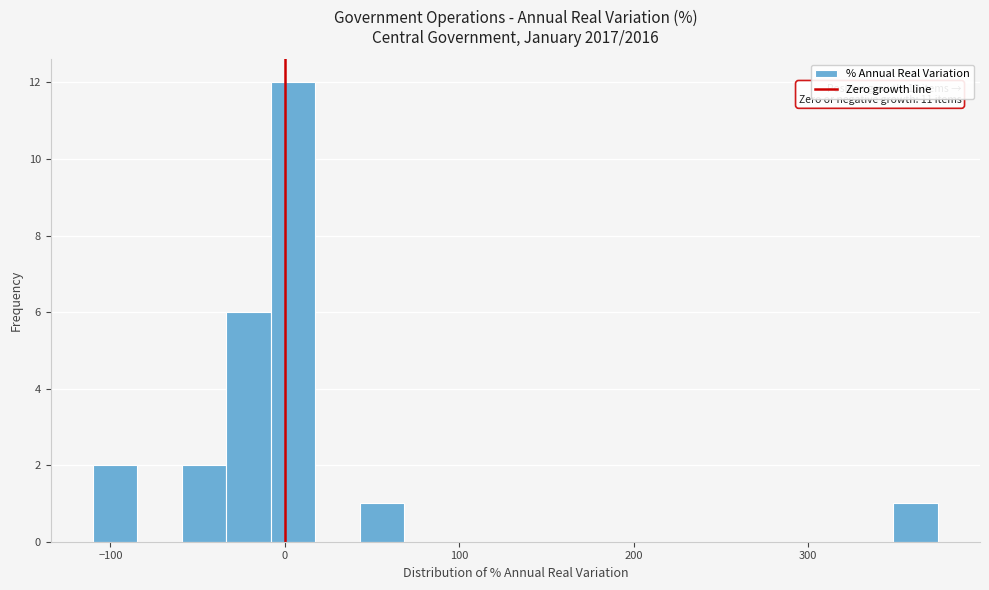

Around what value on the x-axis is the tallest bar? Give the approximate position of its centre, as read against the axis.

0